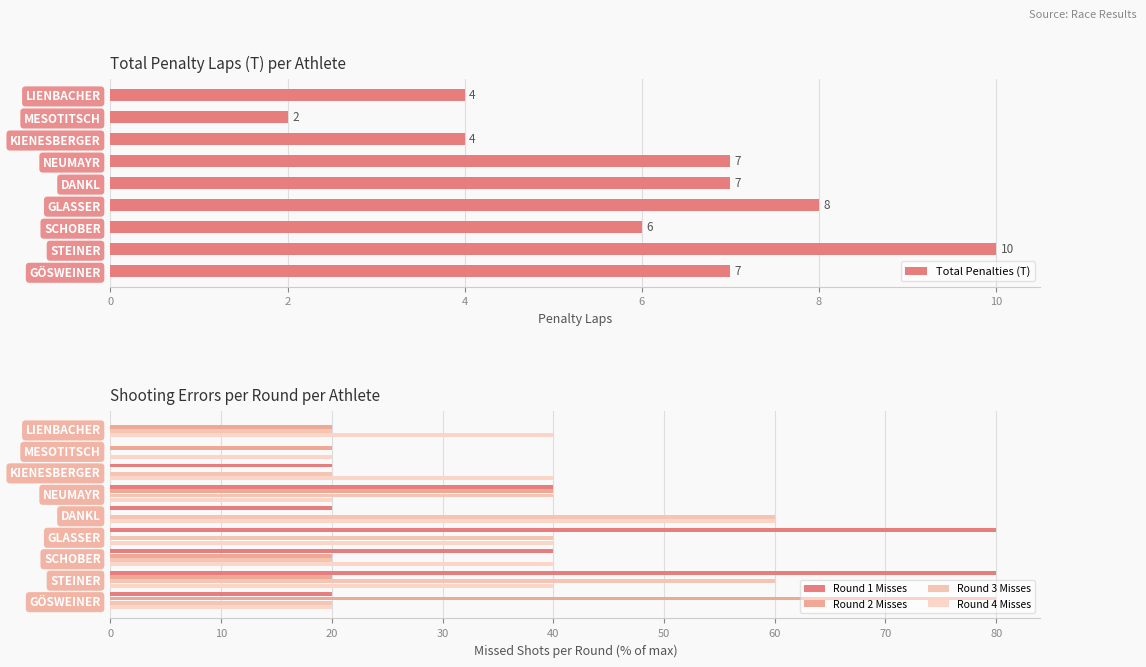

Which series has the widest spread of values?

Round 1 Misses